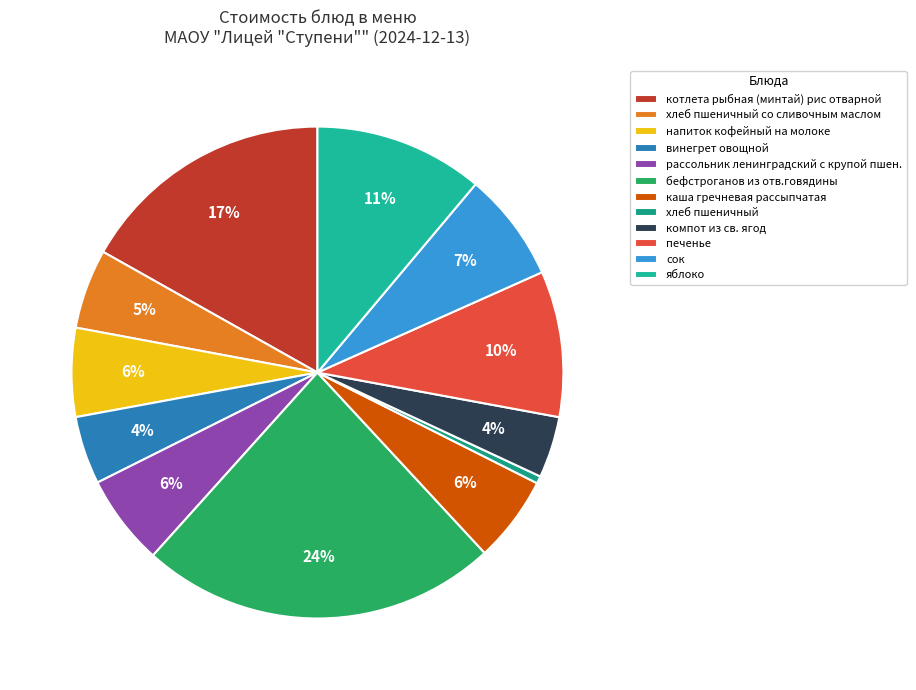

Count the number of slices in the pie.

12